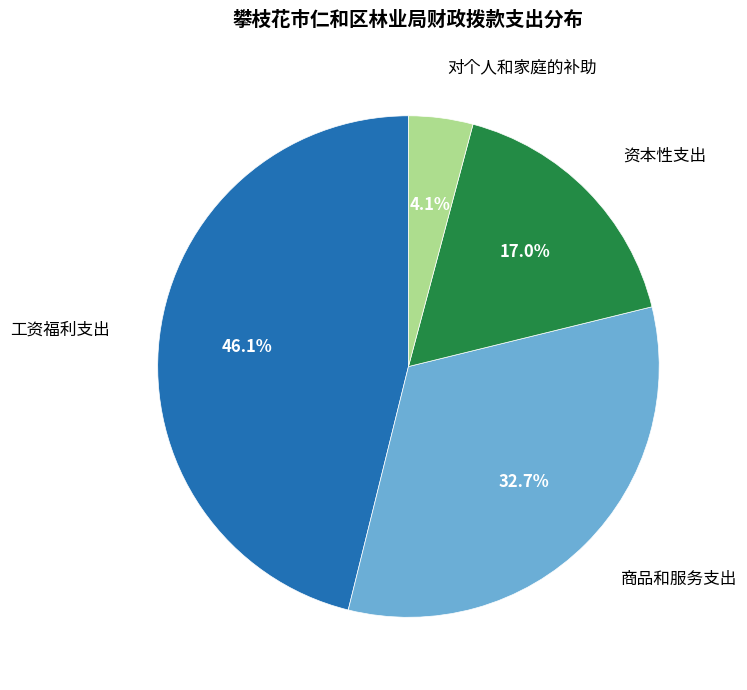

Does 资本性支出 represent more than half of the total?

No